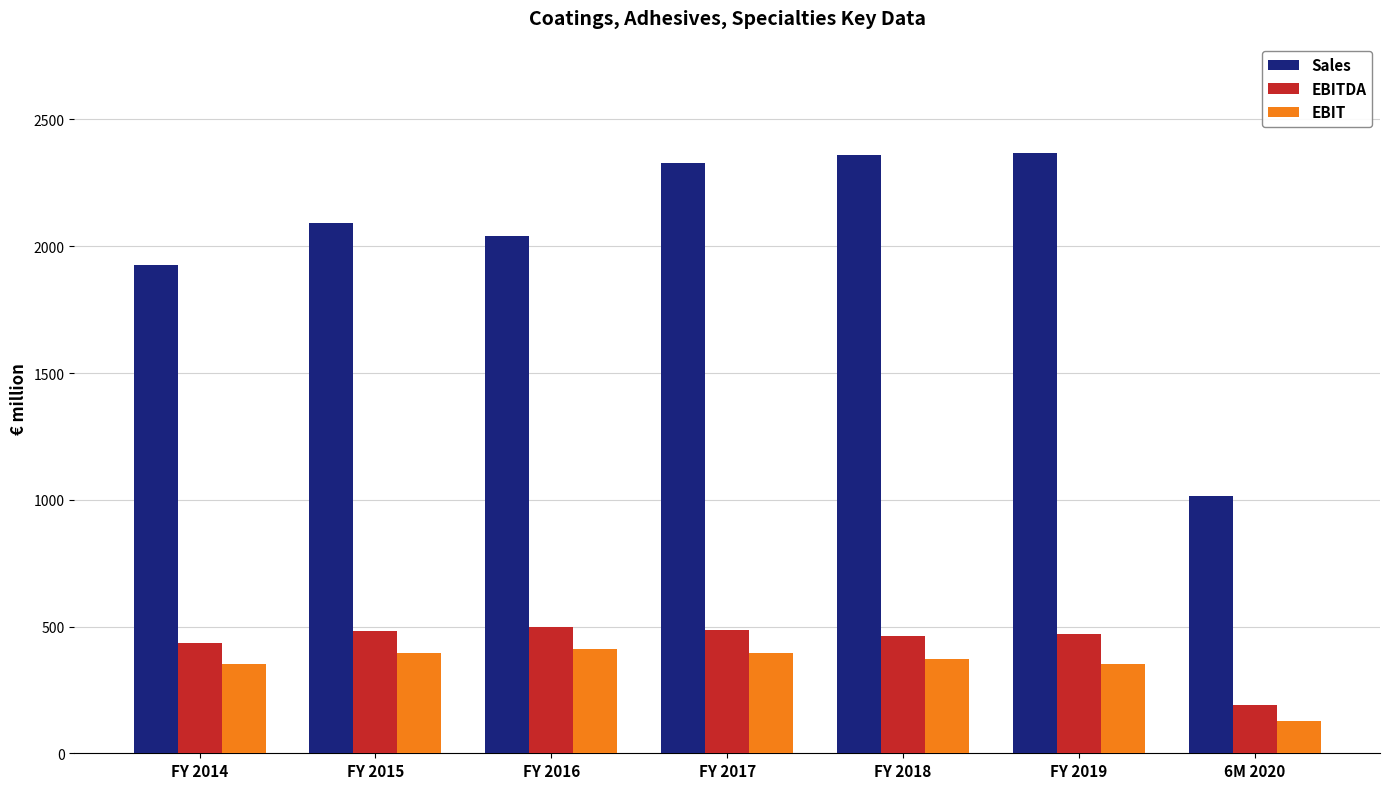

Between FY 2014 and FY 2016, which series saw the biggest shift?

Sales